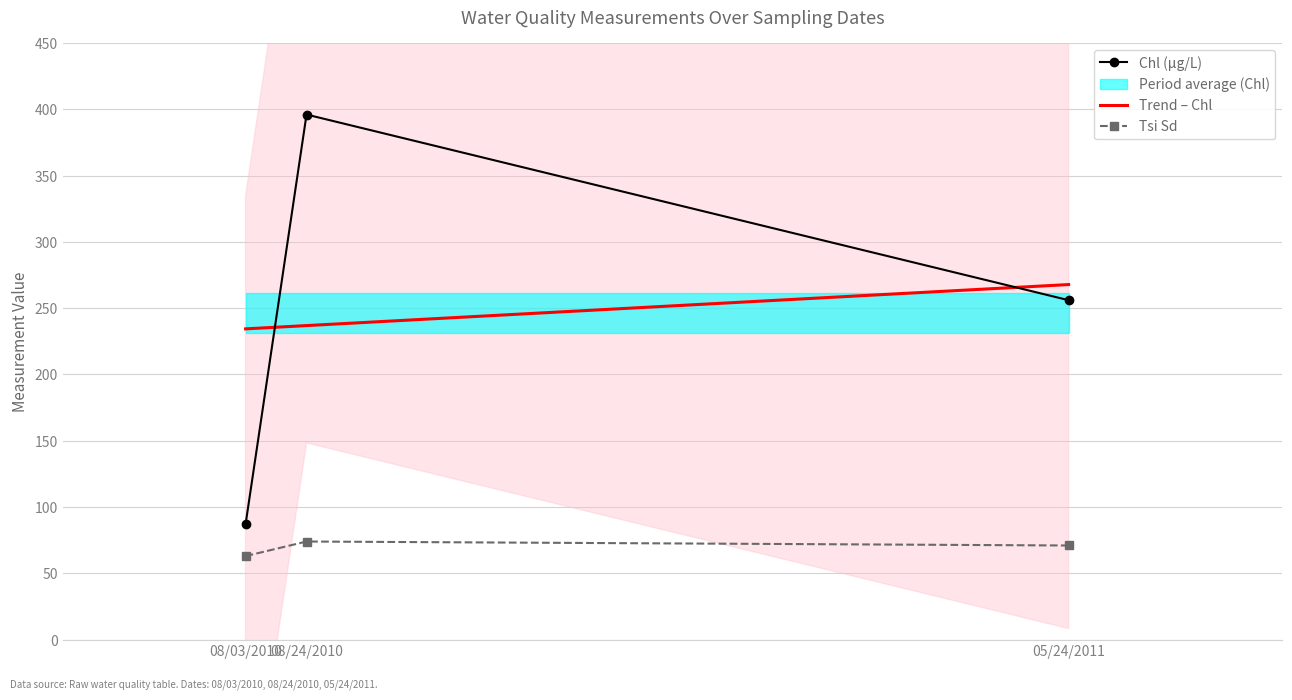

What is the label of the 2nd point from the left?

08/24/2010